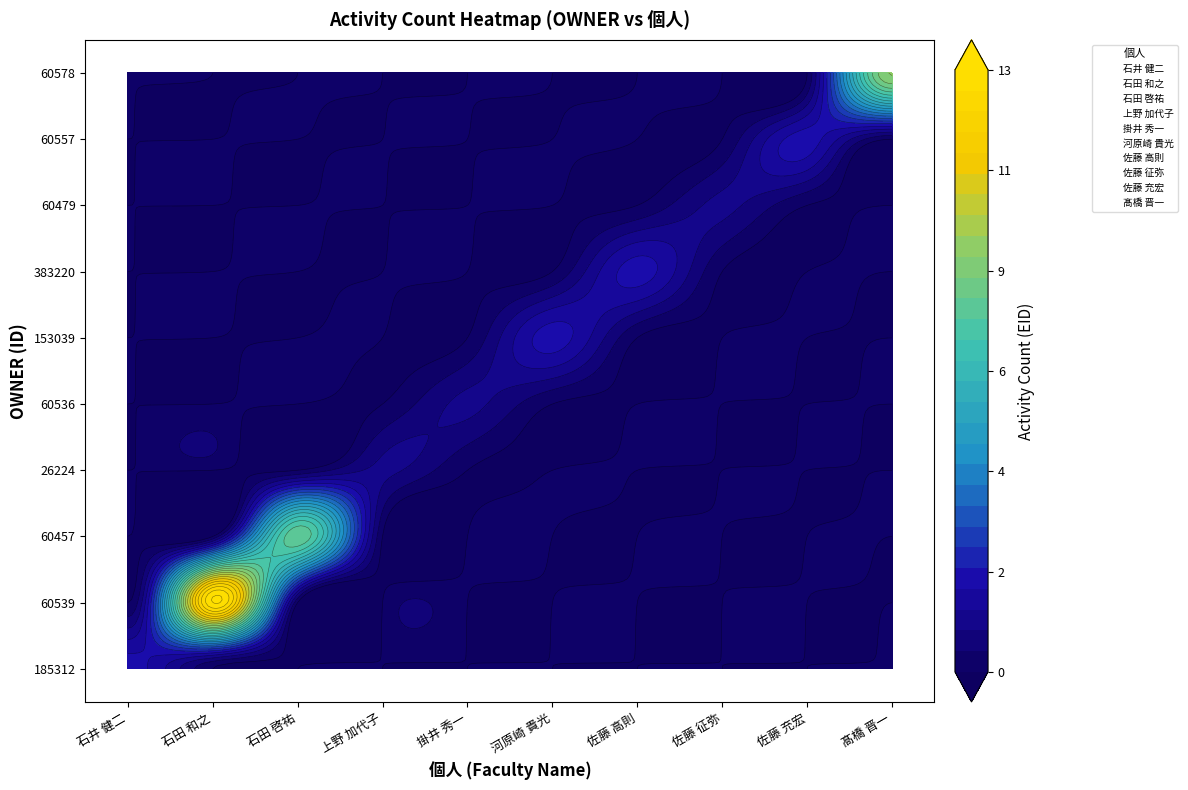

Where is 60557 nearest to the value 1?

石井 健二